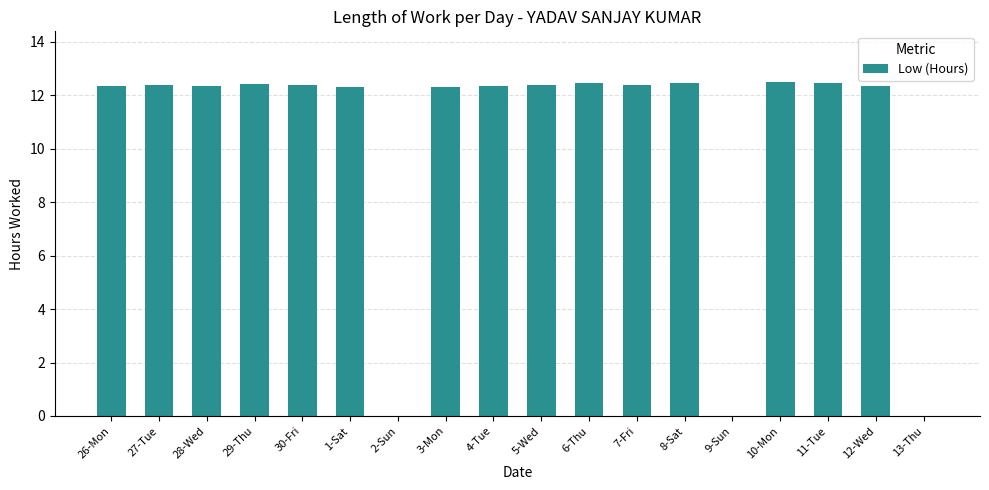

The chart shows a value of 12.3 at 12-Wed. True or false?

True